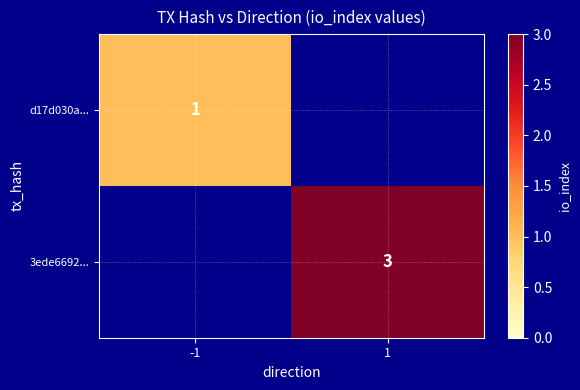

The 3ede6692... series shows 3 at 1. True or false?

True